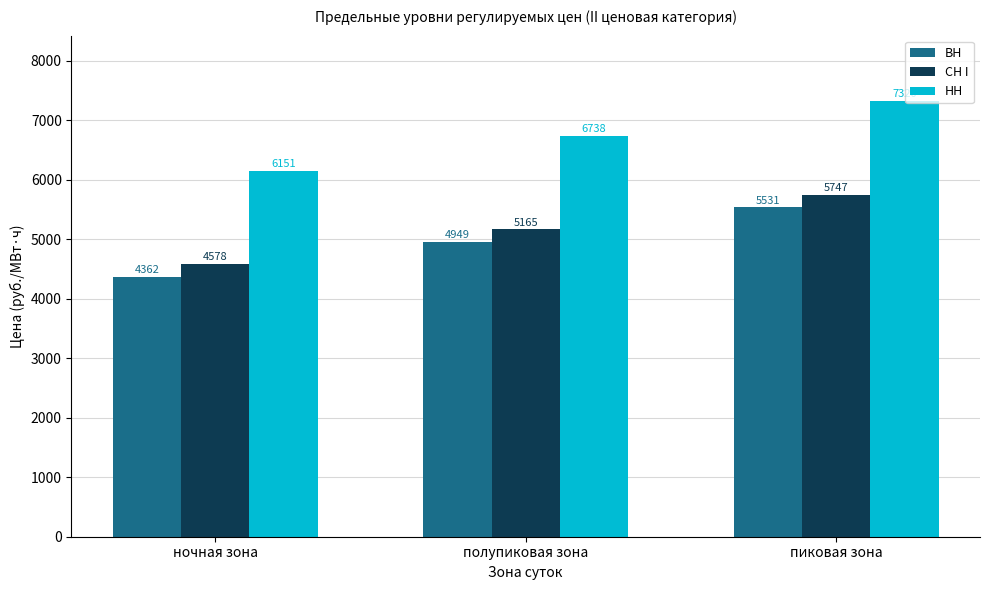

At which category is the sum across all series the highest?

пиковая зона